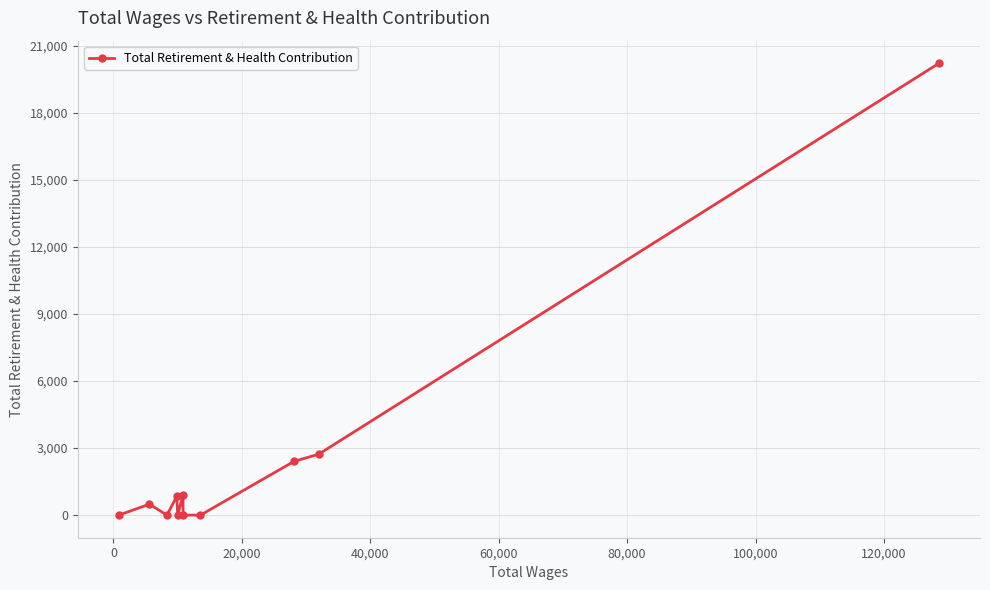

Does the chart display data point markers on the line(s)?

Yes